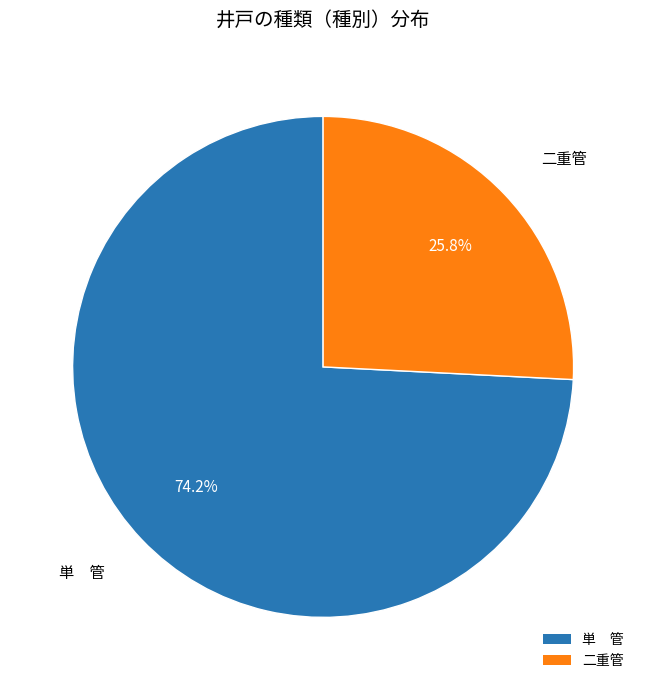

Rank the categories by value from highest to lowest.

単 管, 二重管